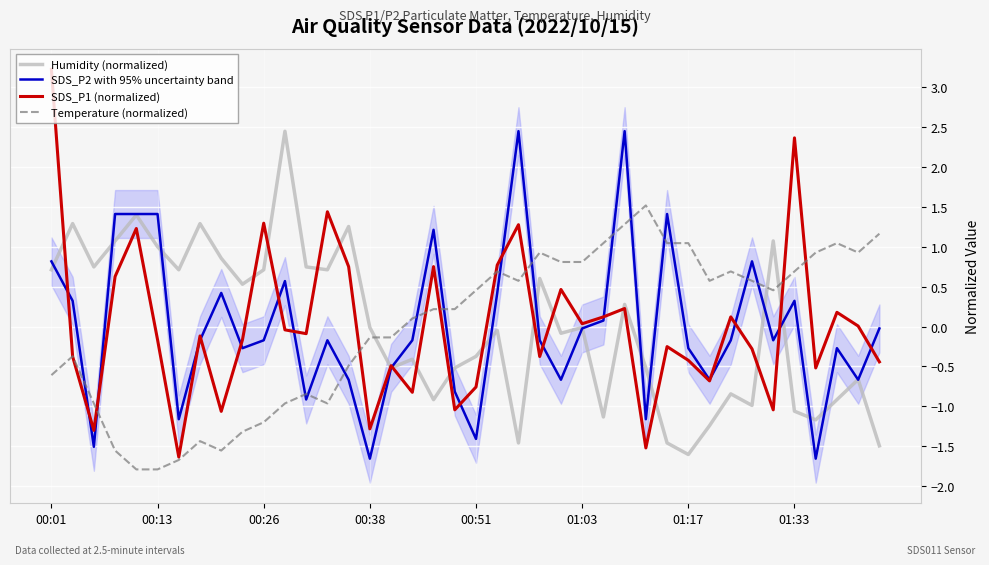

How many times do SDS_P1 (normalized) and SDS_P2 with 95% uncertainty band cross each other?

17